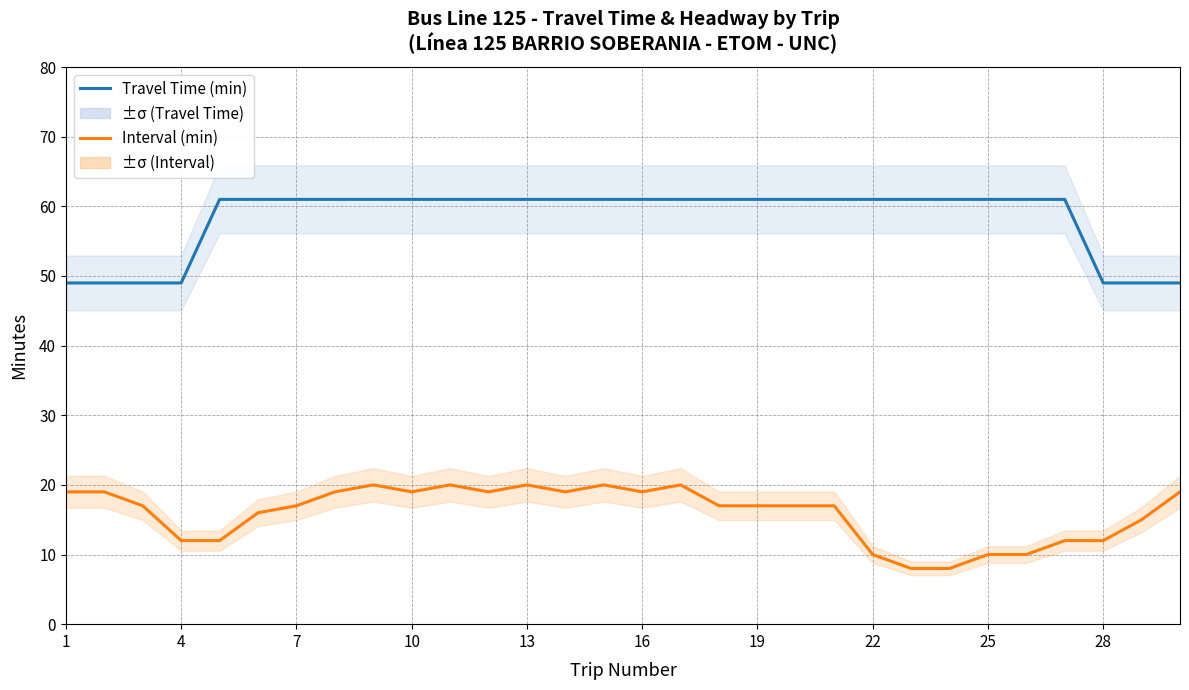

What is the average value of the Interval (min) series?

16